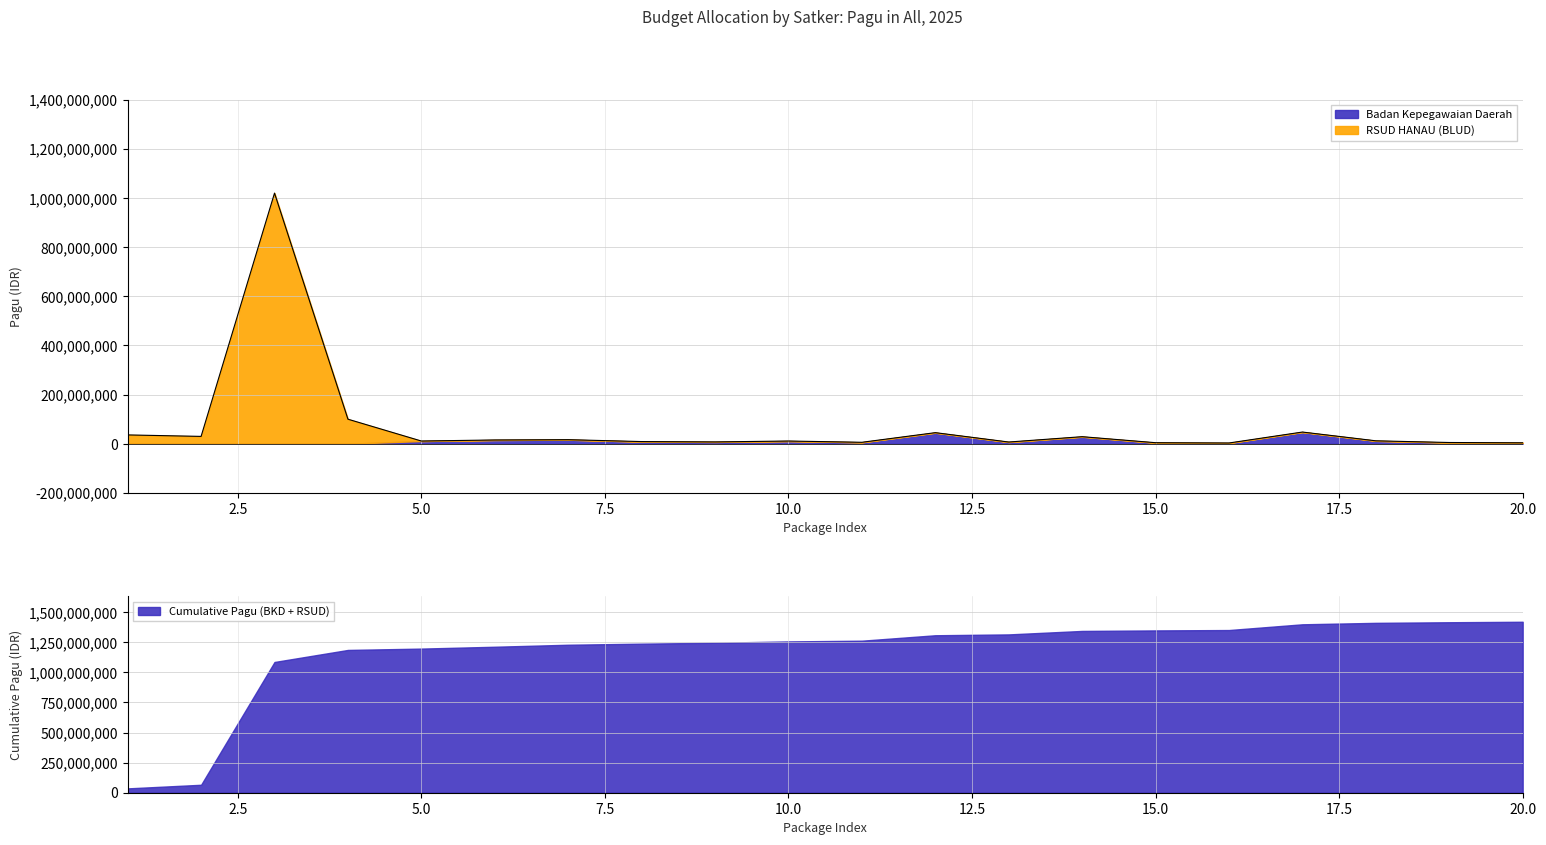

What is the highest value of the Badan Kepegawaian Daerah series?

47698000